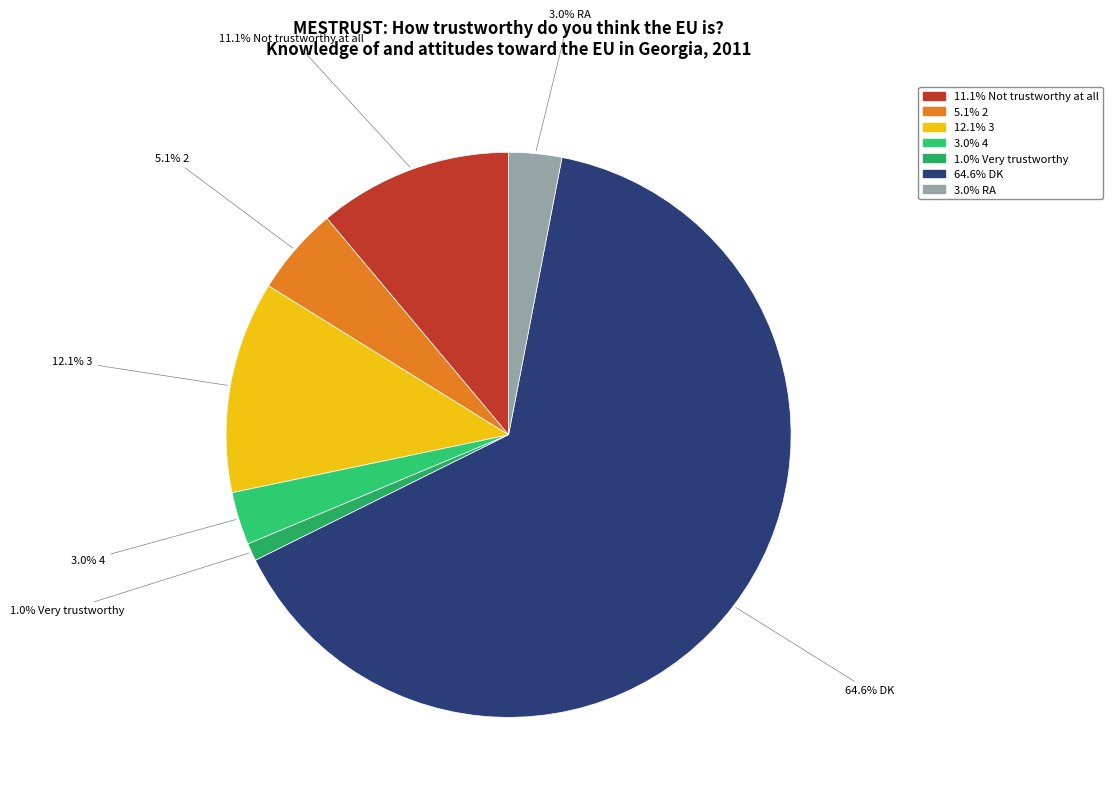

Which slice represents more than half of the pie?

DK